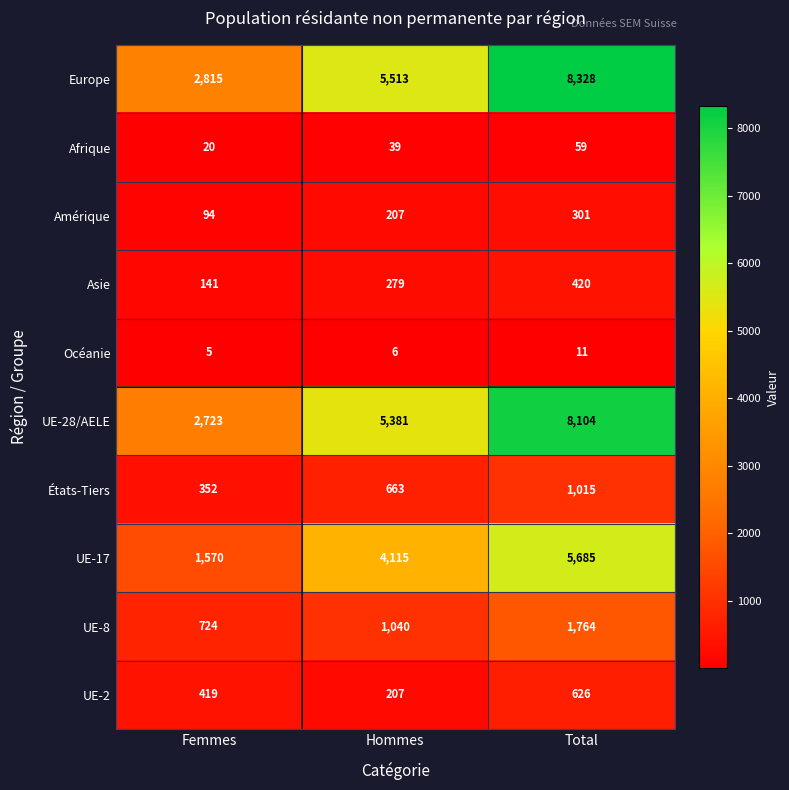

Which series has the largest total across all categories?

Europe